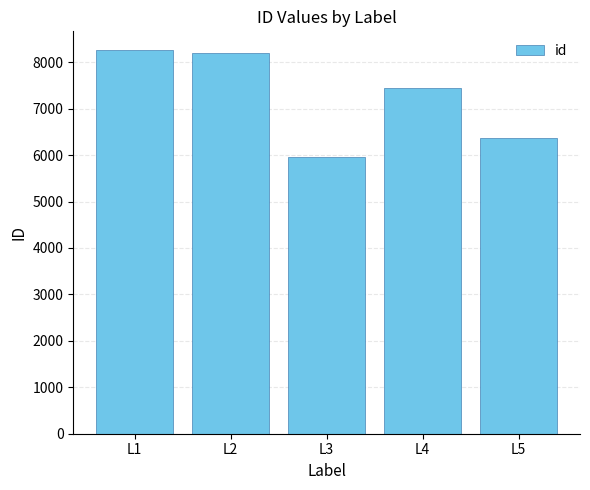

At which category does the chart reach its minimum across all series?

L3